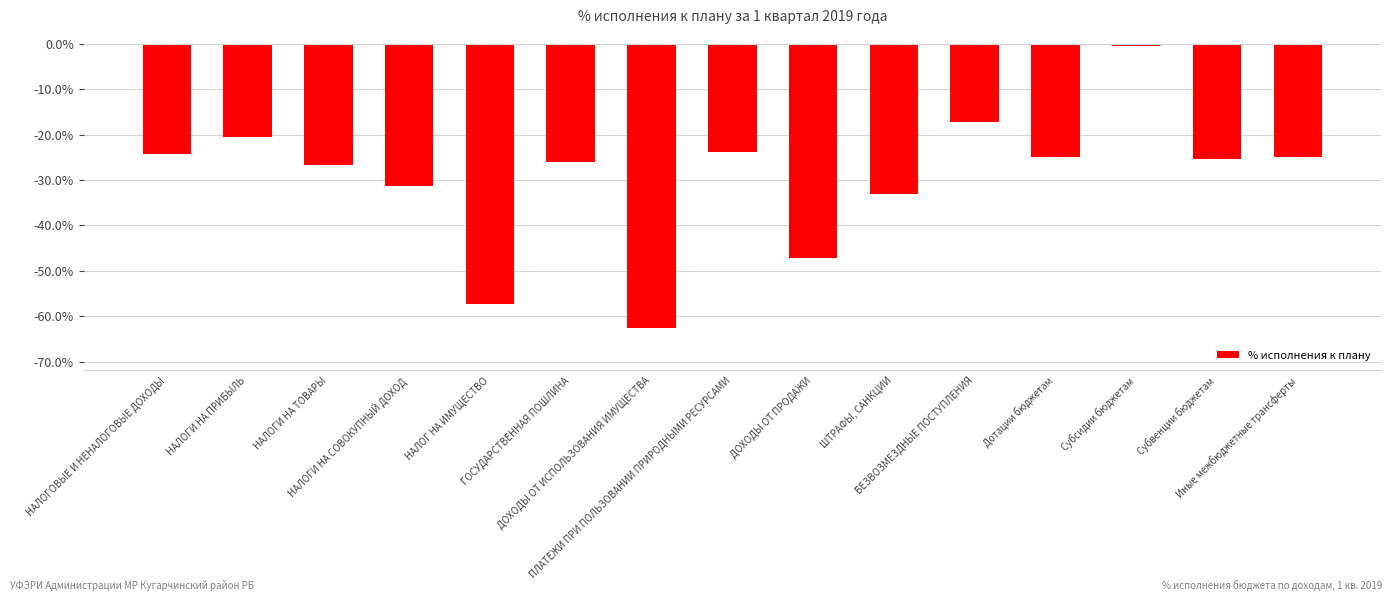

True or false: the data shows -24.3 at НАЛОГОВЫЕ И НЕНАЛОГОВЫЕ ДОХОДЫ.

True